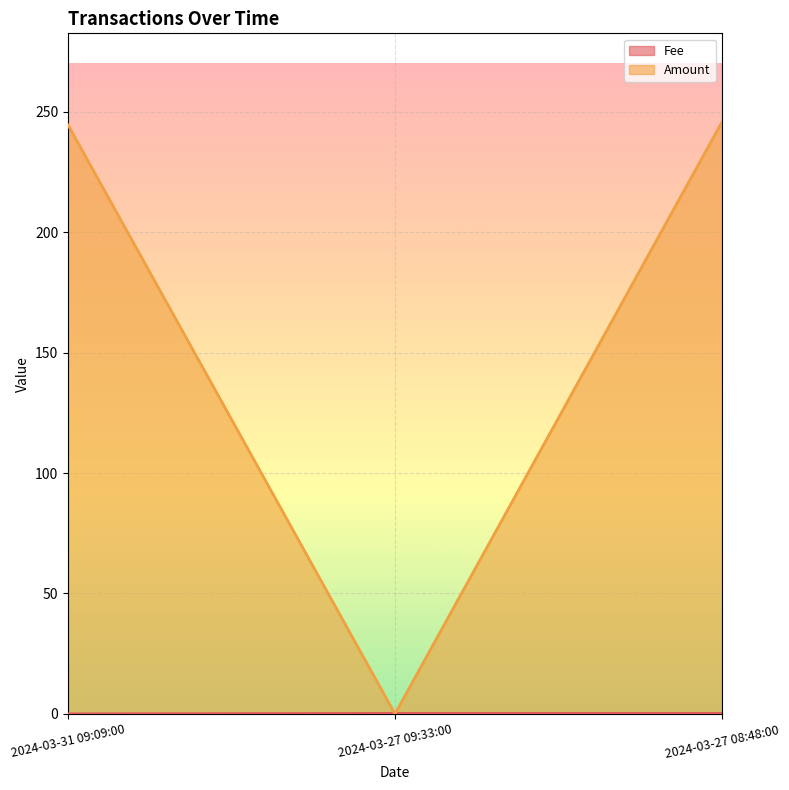

Is the value of Amount at 2024-03-27 08:48:00 greater than the value of Fee at 2024-03-27 08:48:00?

Yes